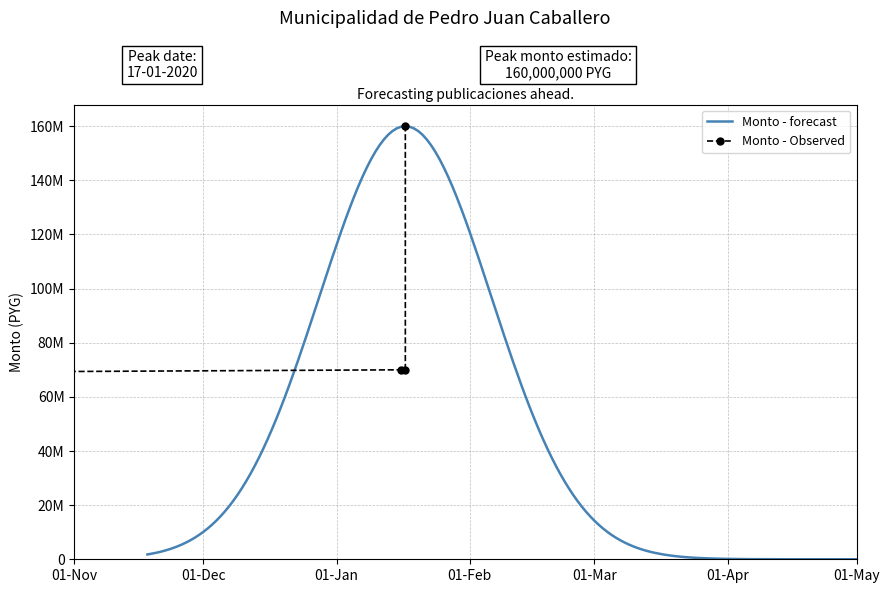

What is the ratio of the value at 2020-01-16 to the value at 2020-01-17?

0.4